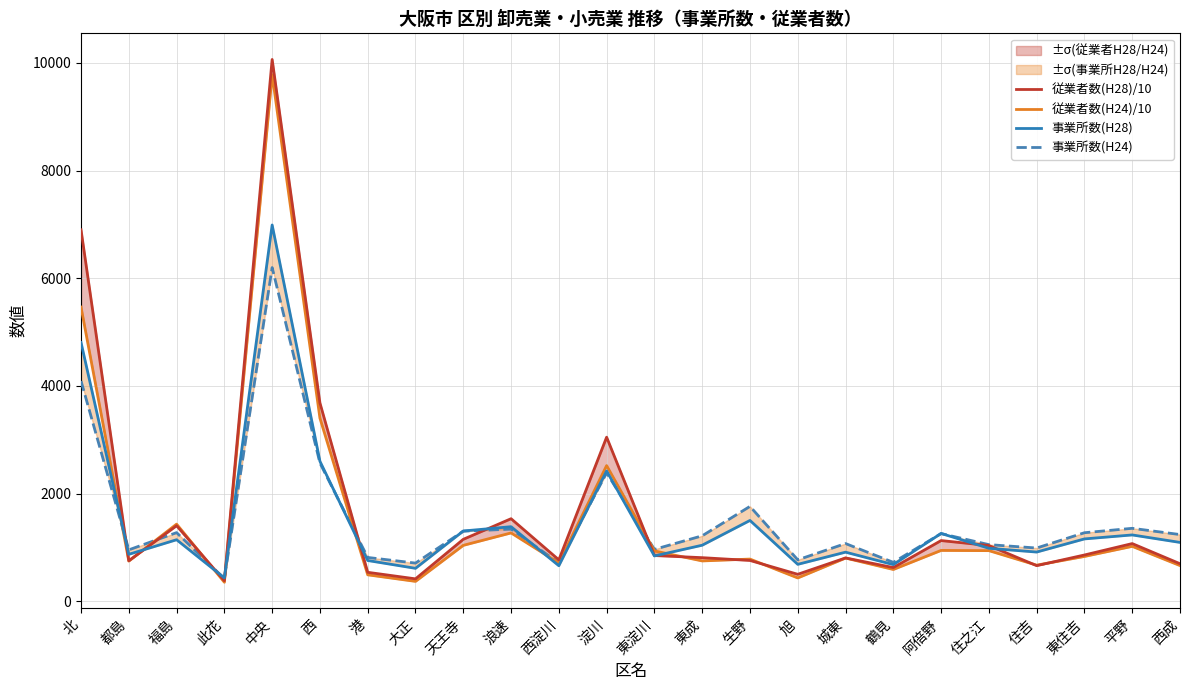

At which label does 従業者数(H28)/10 reach its minimum?

此花